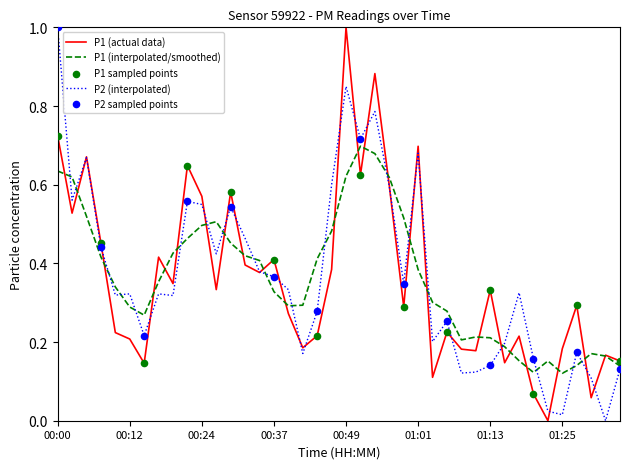

What is the maximum value for P2 (interpolated)?

1.0